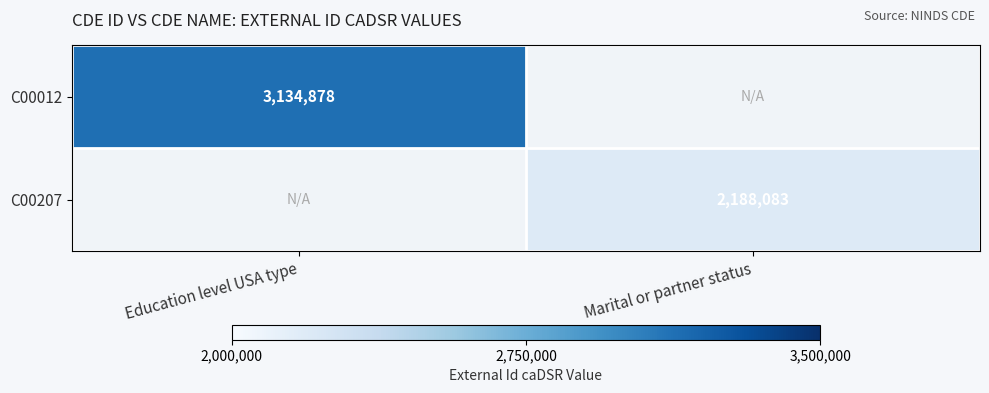

The value of C00012 at Education level USA type is 4488649. True or false?

False